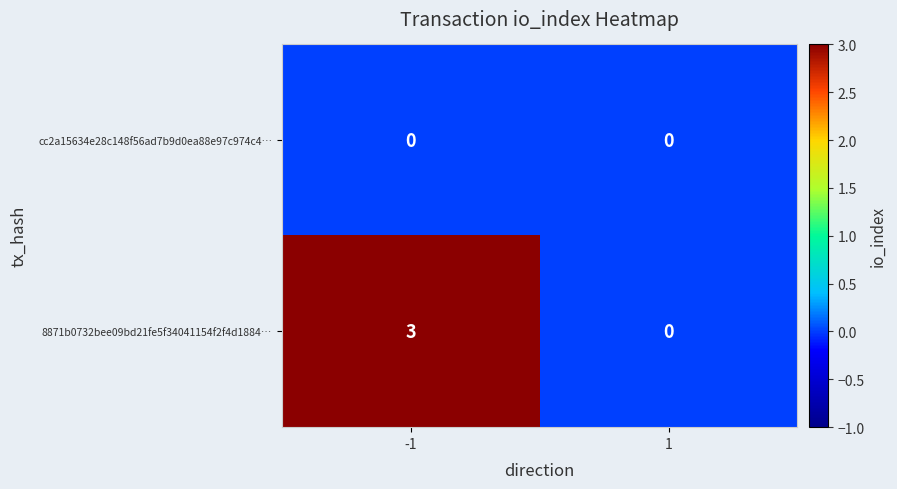

Reading left to right, what are all the values shown in this chart?

cc2a15634e28c148f56ad7b9d0ea88e97c974c4…: 0	0
8871b0732bee09bd21fe5f34041154f2f4d1884…: 3	0